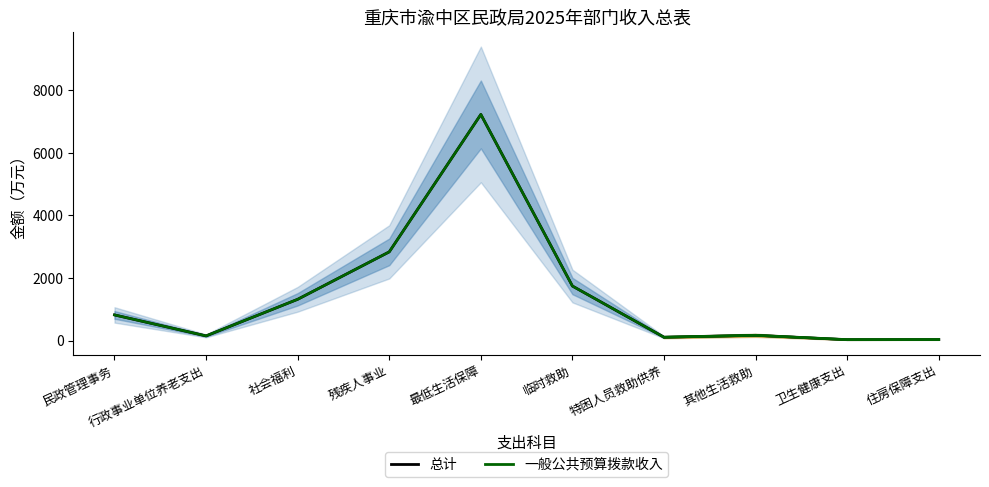

What is the total value across all series at 社会福利?

2637.0